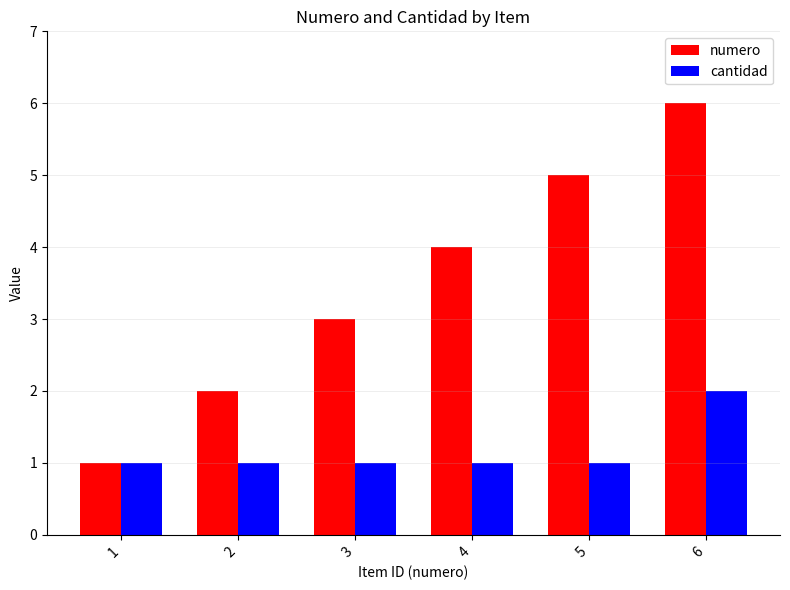

At which label does numero reach its peak?

6